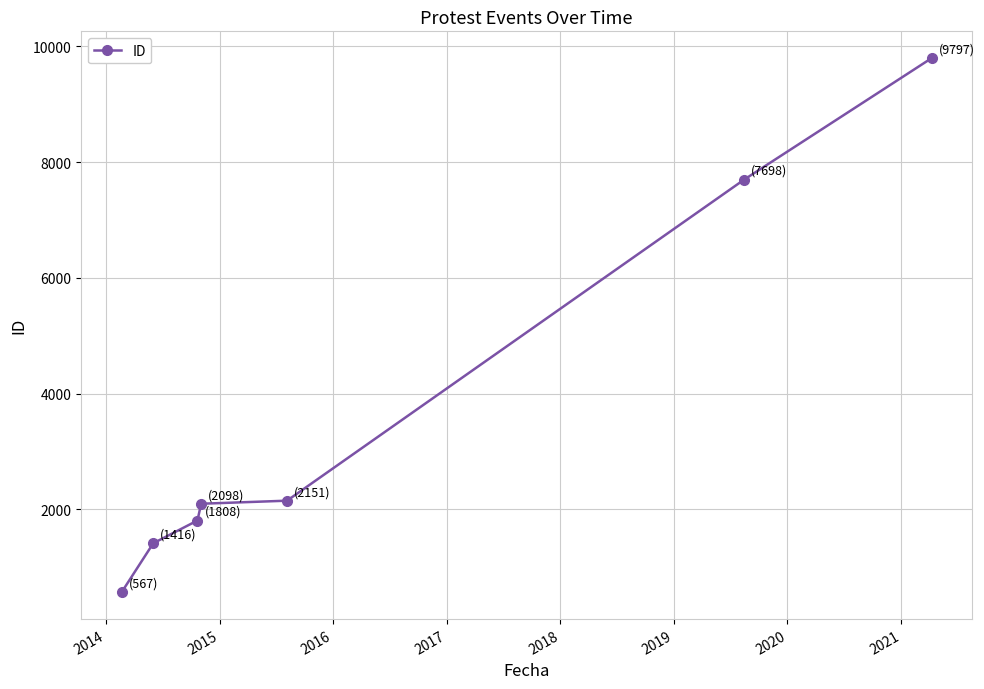

Does the chart display data point markers on the line(s)?

Yes